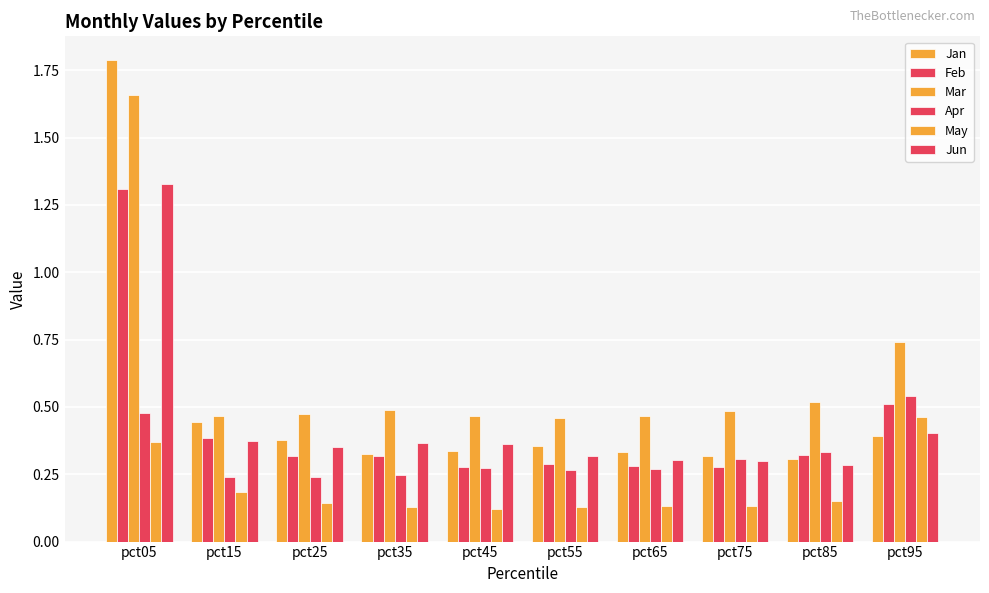

Which has a higher value, pct85 or pct95?

pct95